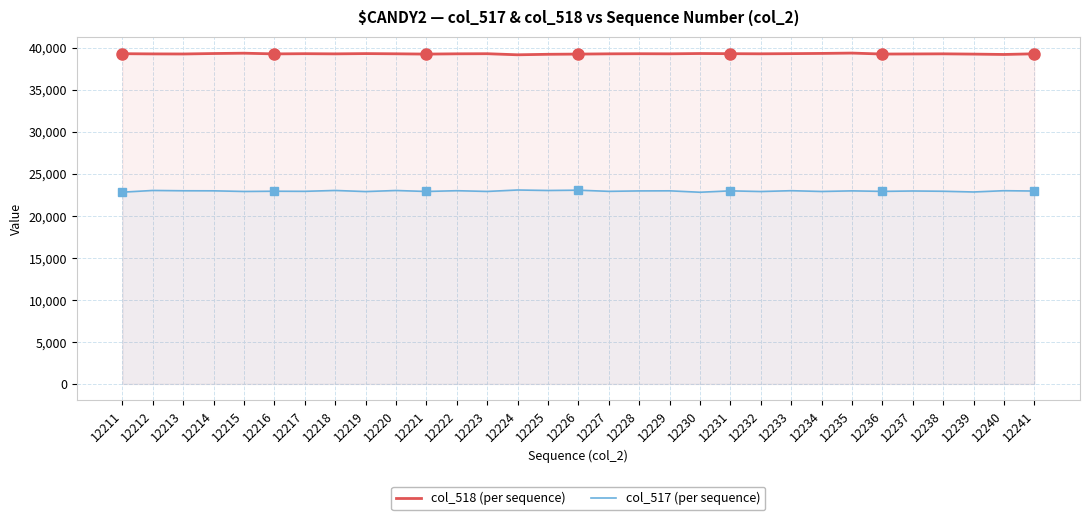

At which label is col_517 (per sequence) closest to 22929?

12241